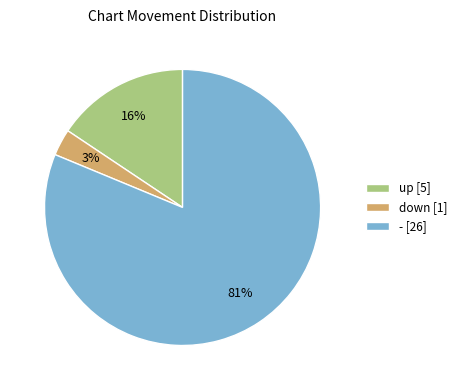

Do up [5] and down [1] together represent more than half of the pie?

No